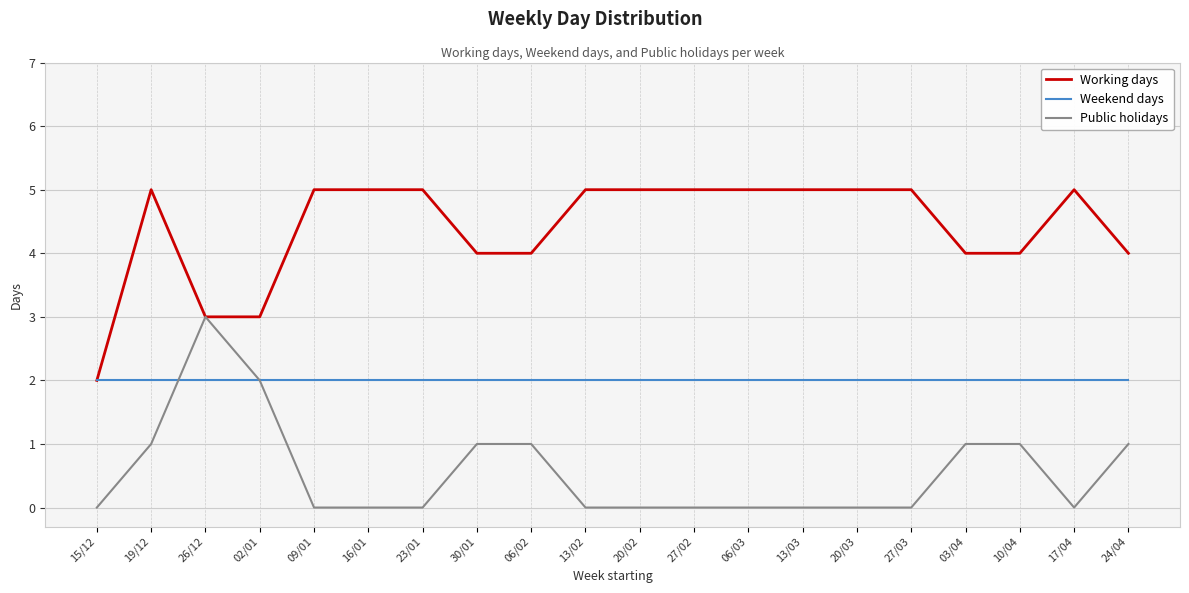

What is the spread (max minus min) of values at 03/04?

3